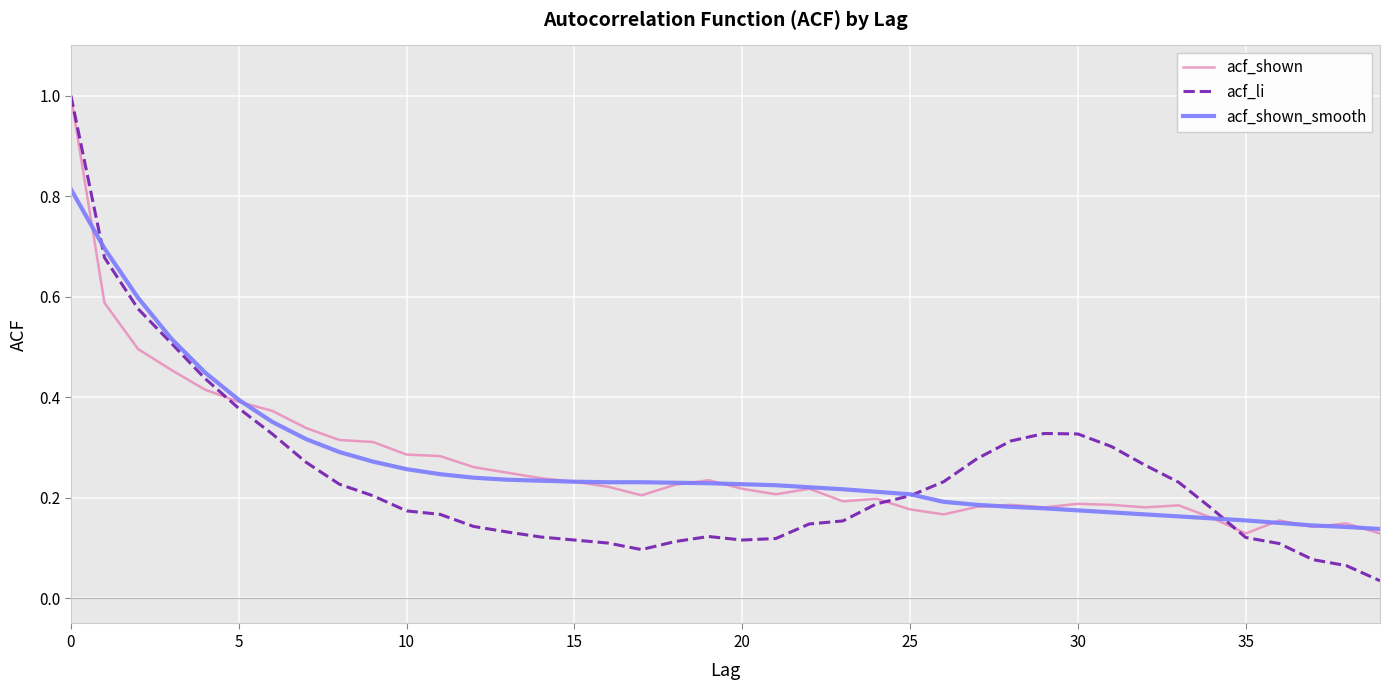

True or false: acf_shown_smooth and acf_shown intersect in this chart.

True